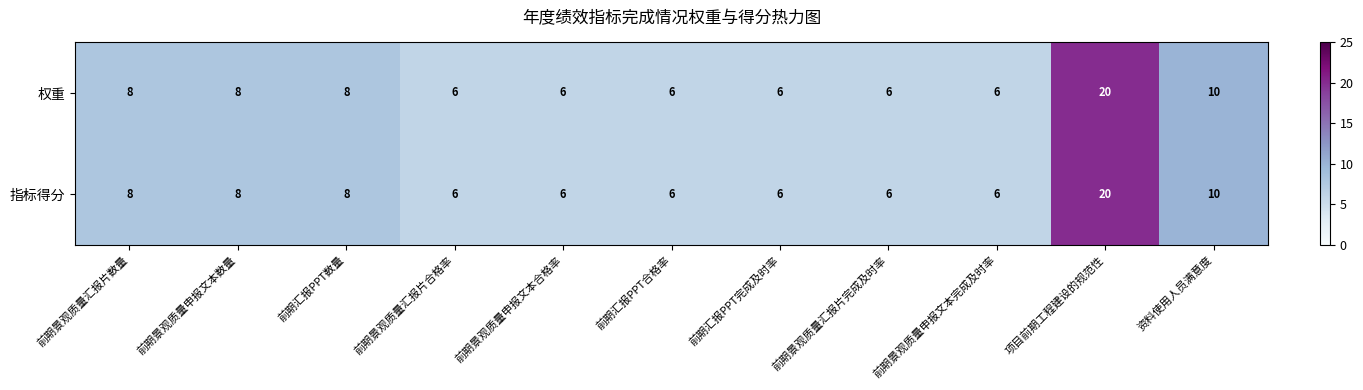

What is the approximate value of 指标得分 at 前期景观质量申报文本数量, to the nearest 5?

10